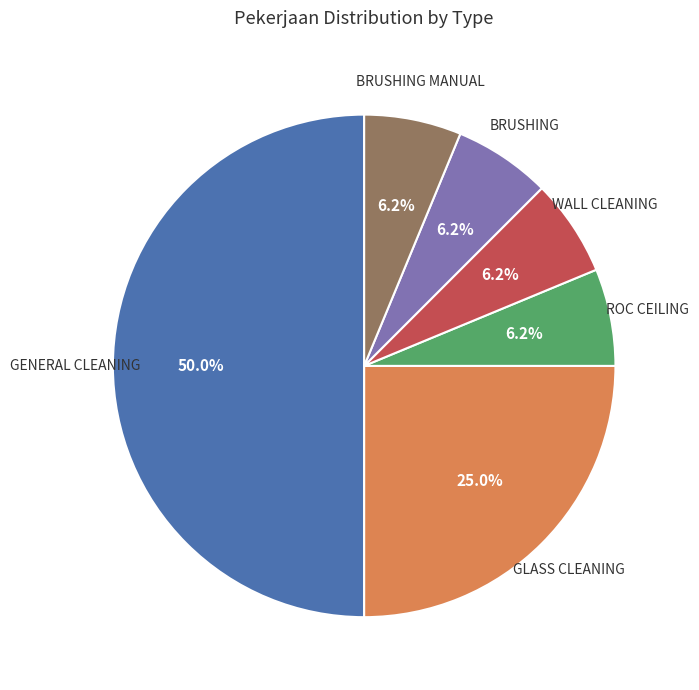

To the nearest percent, what is the difference between the largest and smallest slice percentages?

44%